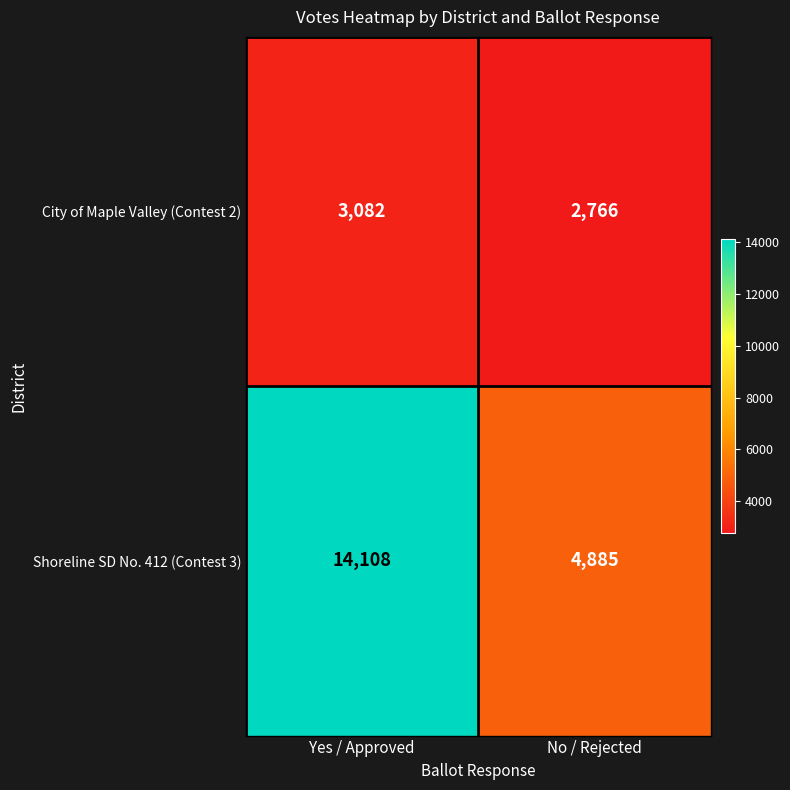

Where is Shoreline SD No. 412 (Contest 3) nearest to the value 9496?

No / Rejected